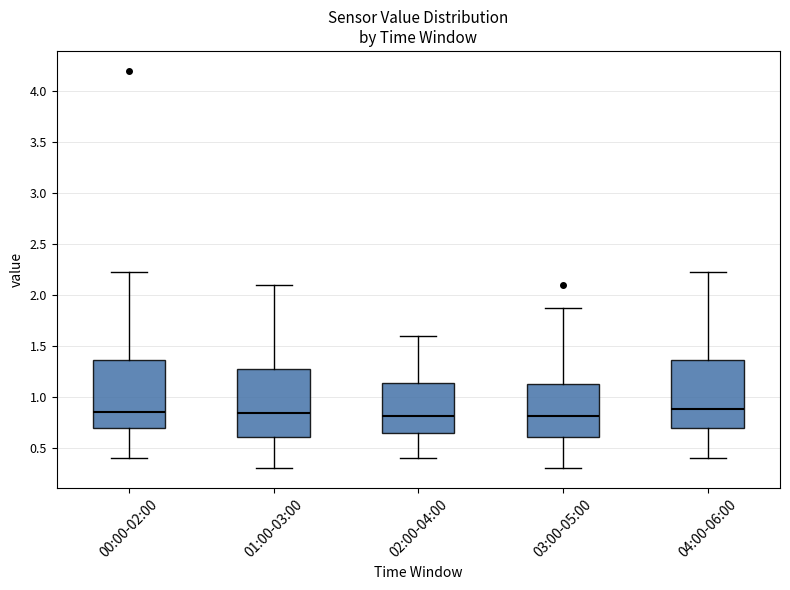

Reading left to right, read every box against the y-axis: the position of its median line, the range the box covers, and the ends of its whiskers. The values are not printed on the chart, so give them approximately, as read against the axis.

00:00-02:00: median 0.85, box 0.70 to 1.35, whiskers 0.40 to 2.25
01:00-03:00: median 0.85, box 0.60 to 1.30, whiskers 0.30 to 2.10
02:00-04:00: median 0.80, box 0.65 to 1.15, whiskers 0.40 to 1.60
03:00-05:00: median 0.80, box 0.60 to 1.15, whiskers 0.30 to 1.85
04:00-06:00: median 0.90, box 0.70 to 1.35, whiskers 0.40 to 2.25